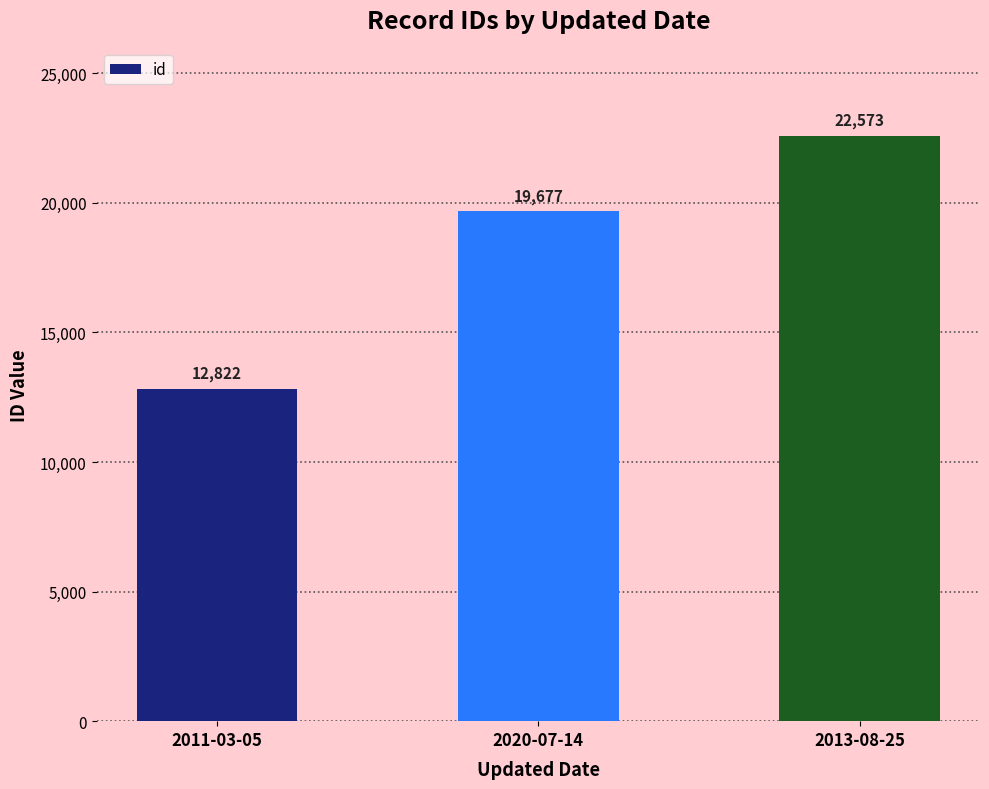

How many values are below 19677?

1